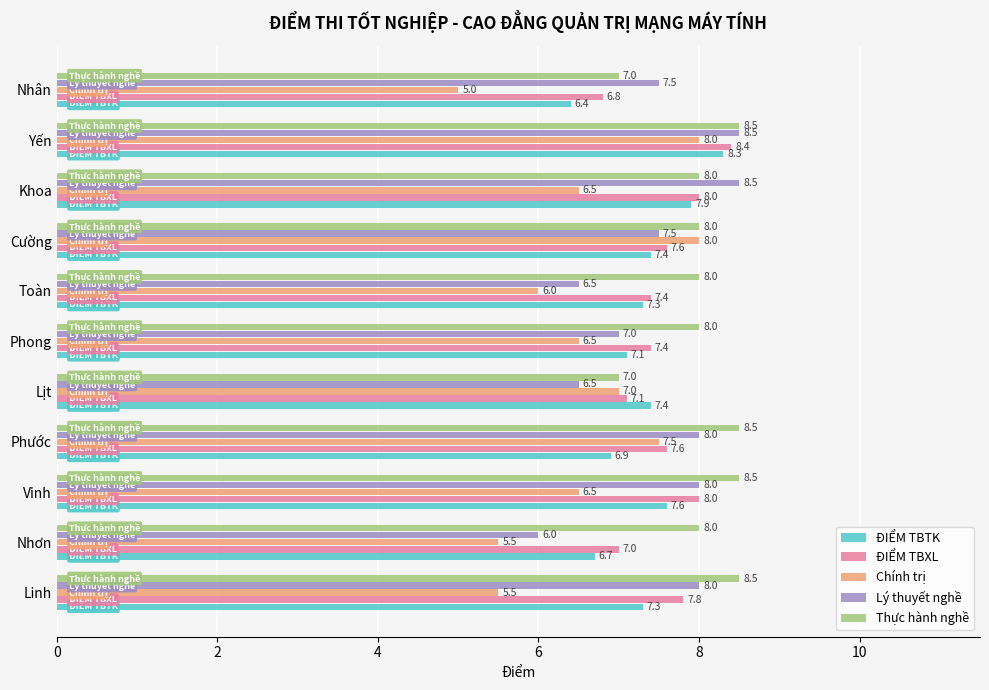

Which category has the lowest value in the Chính trị series?

Nhân